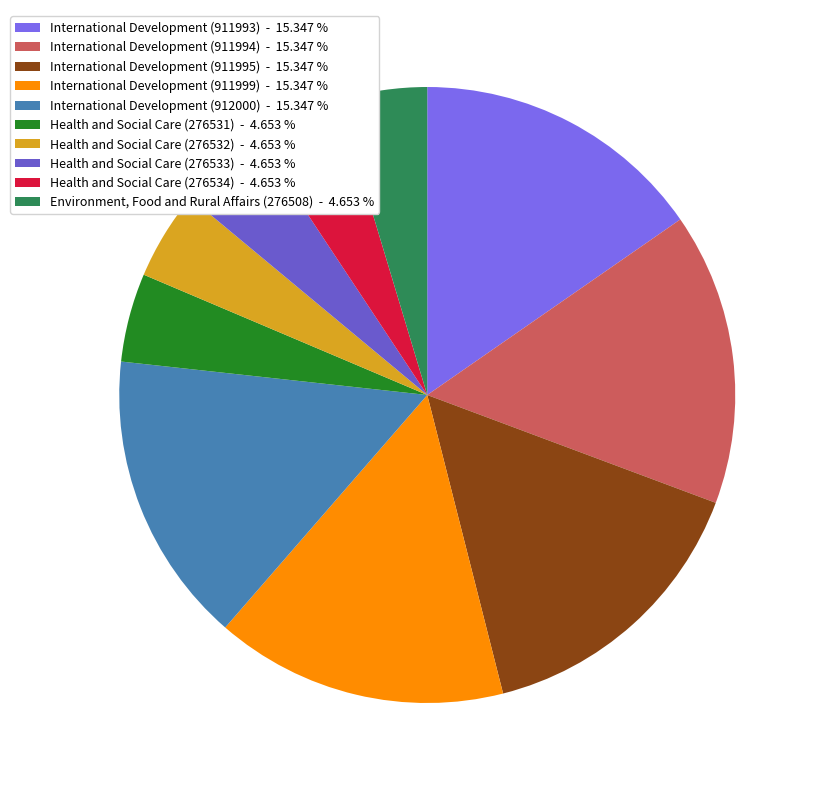

Is International Development (912000) the majority of the pie?

No